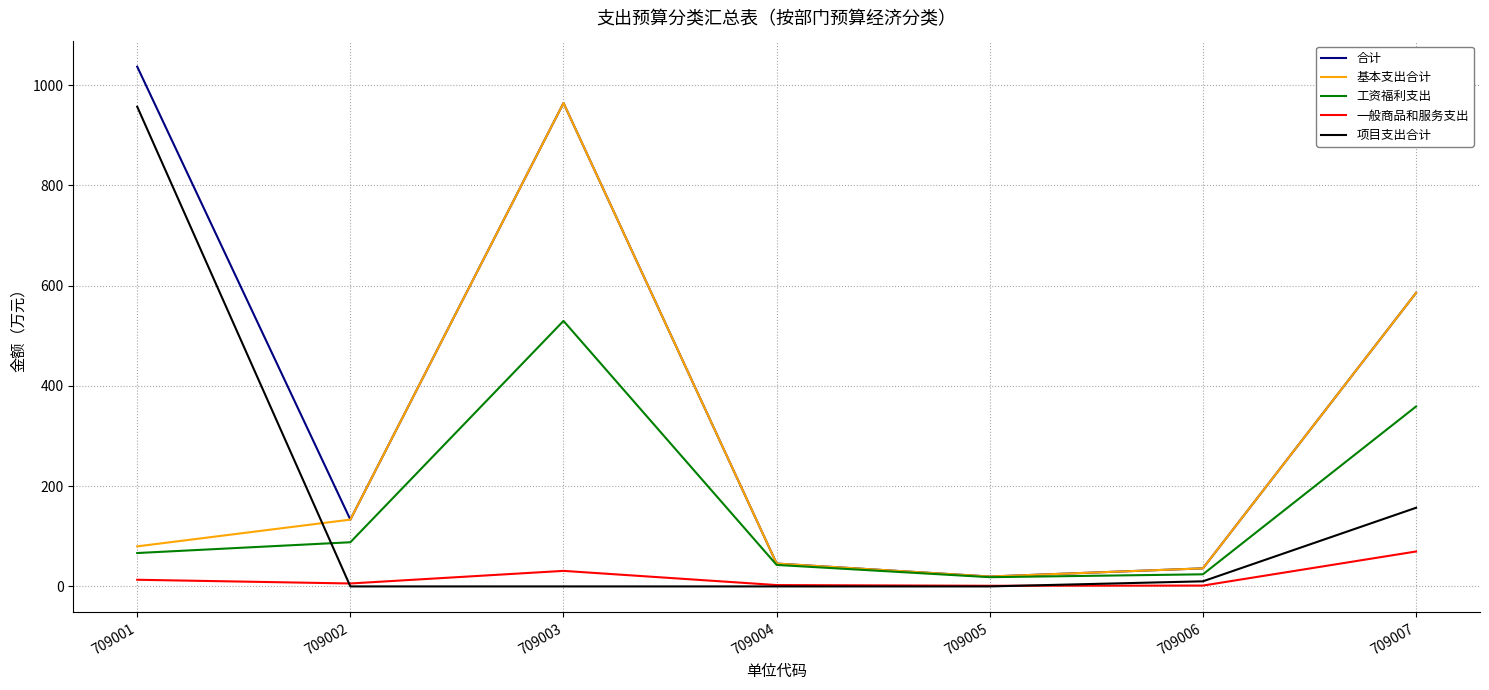

At which category is the sum across all series the highest?

709003